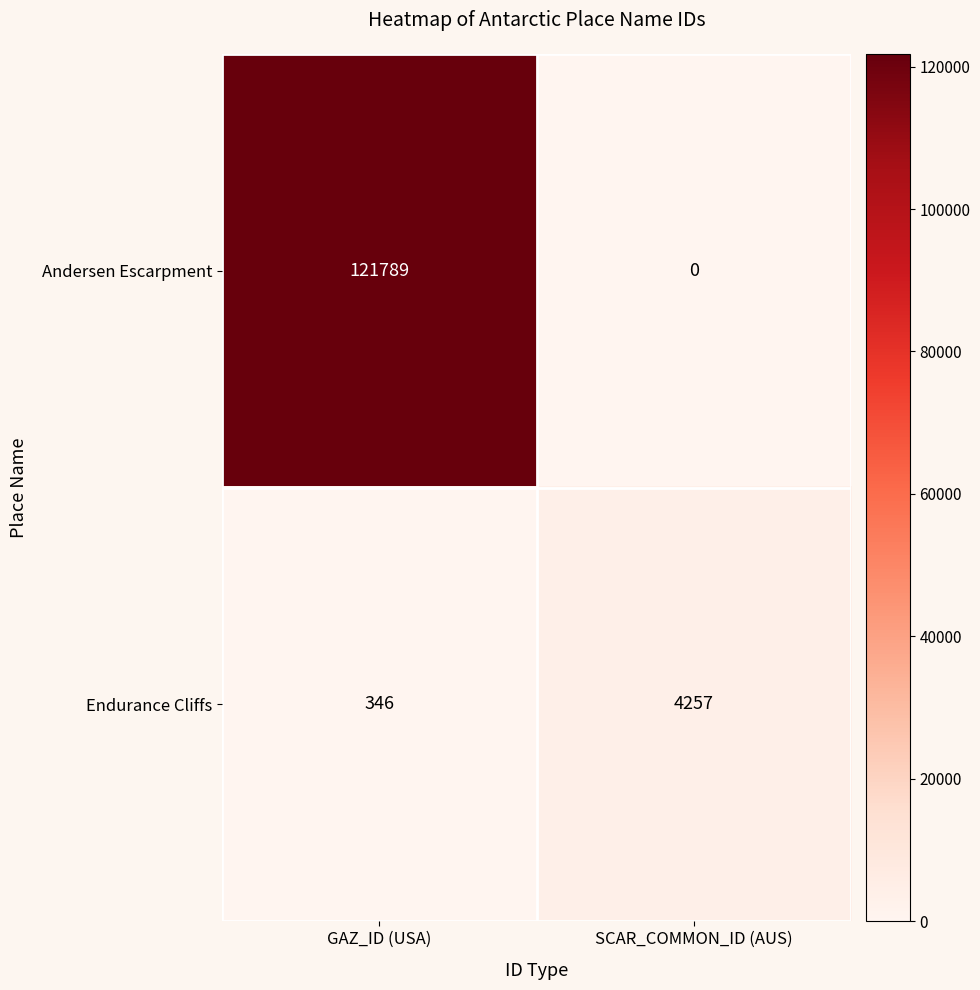

What is the total value across all series at GAZ_ID (USA)?

122135